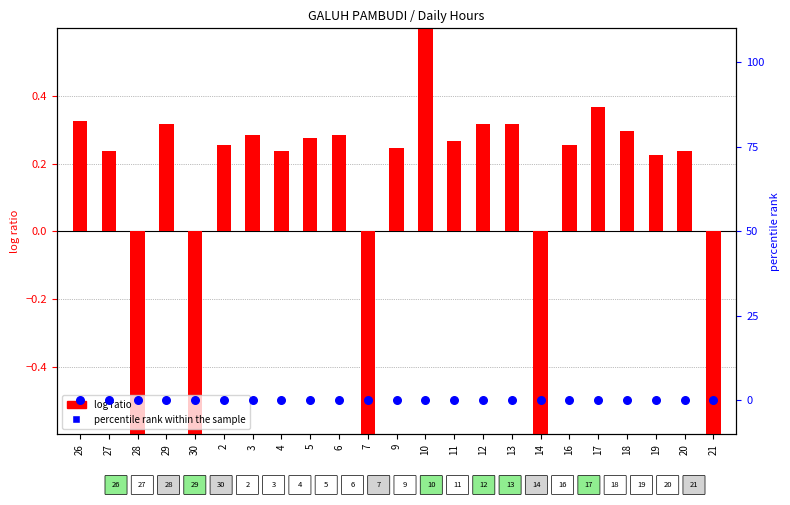

At how many categories does at least one series exceed 0?

18